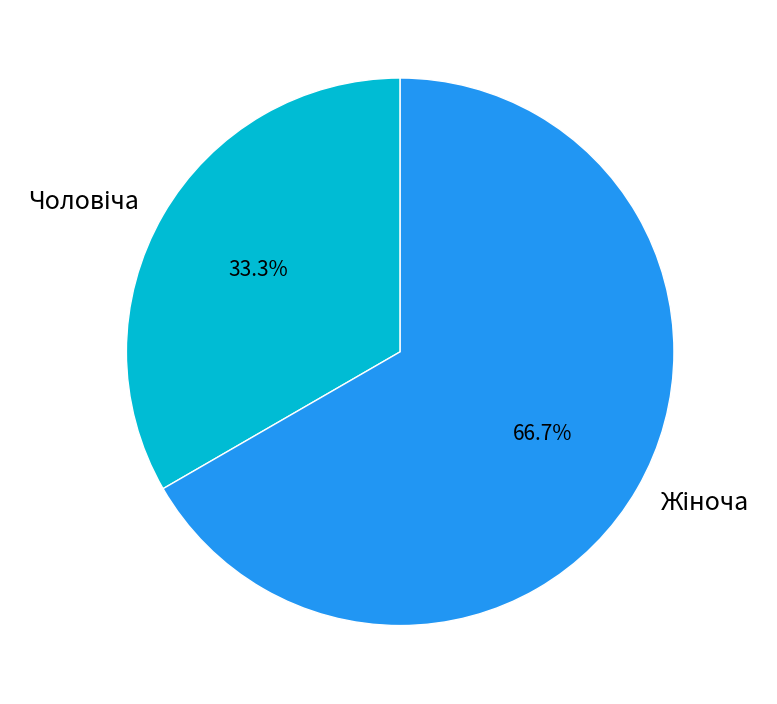

How many segments does this pie chart have?

2